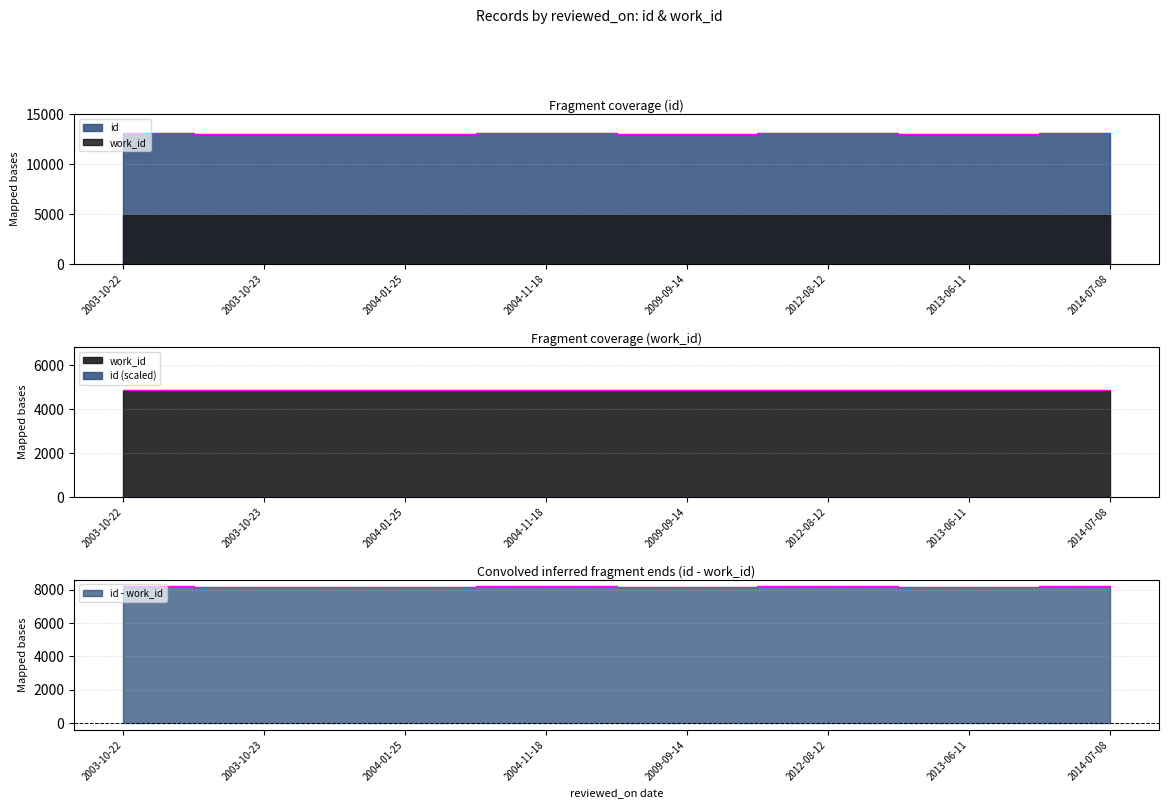

What is the change in value from 2003-10-22 to 2004-11-18?

-3